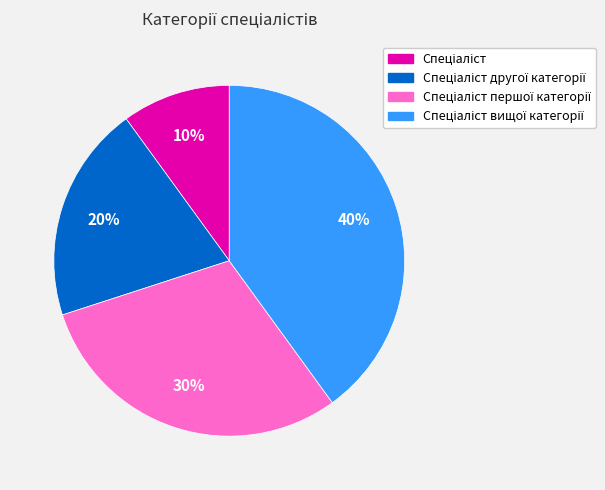

Does any single category account for the majority?

No